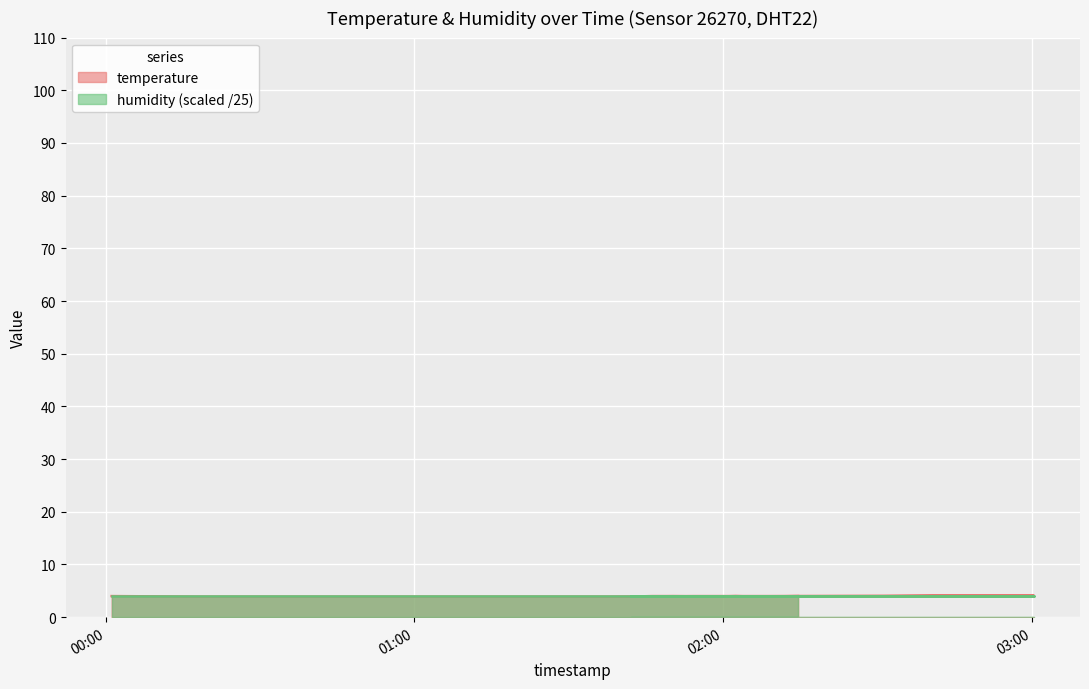

How many distinct data groups are displayed?

2